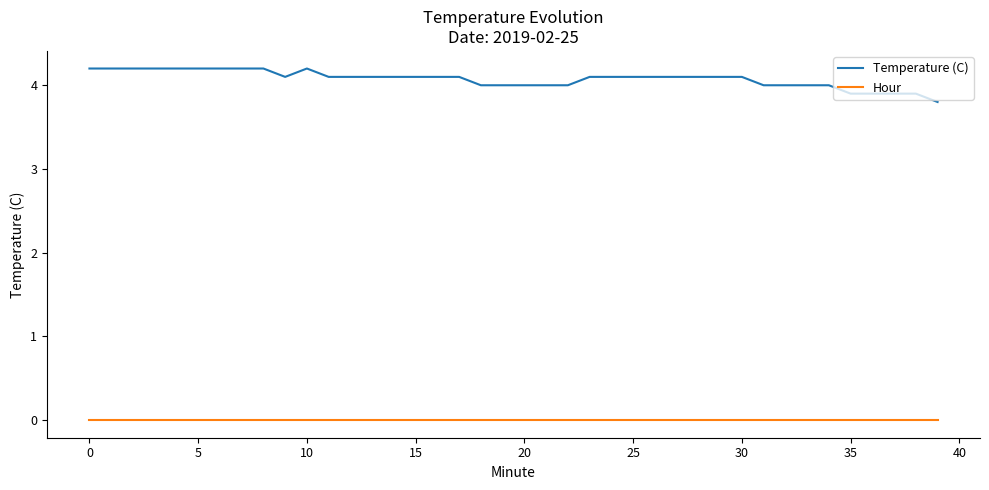

Which series has the largest range (max minus min)?

Temperature (C)